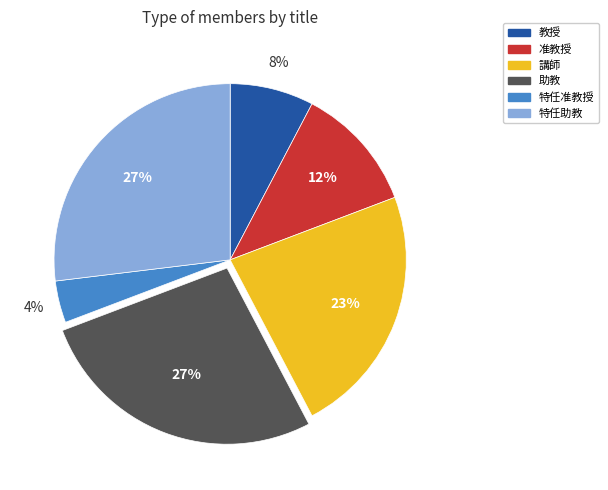

Which has a higher value, 講師 or 特任准教授?

講師